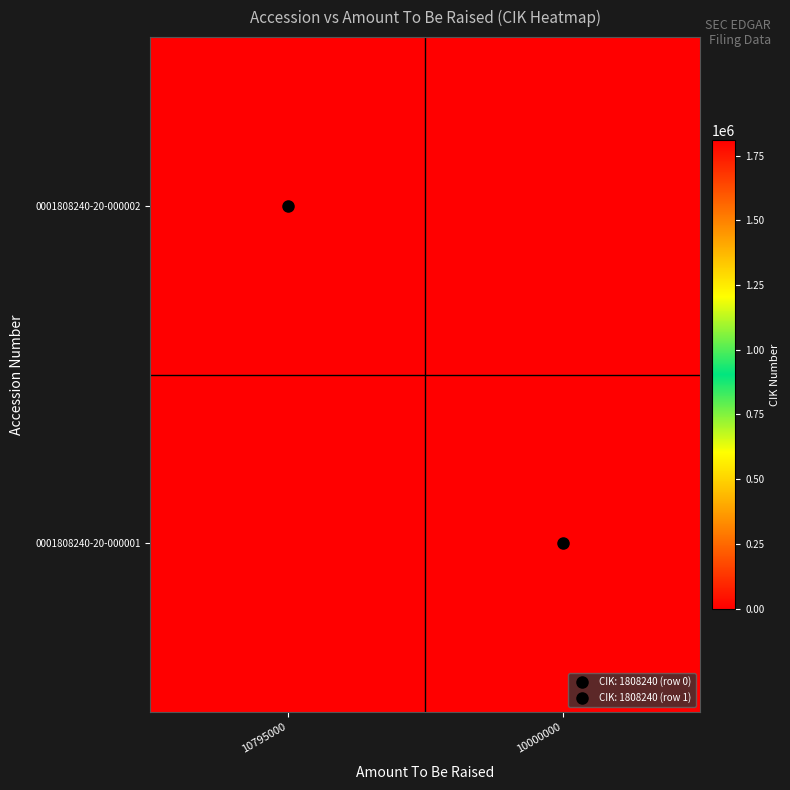

Reading right to left, extract all data points from this chart.

0001808240-20-000002: 10000000=0	10795000=1808240
0001808240-20-000001: 10000000=1808240	10795000=0